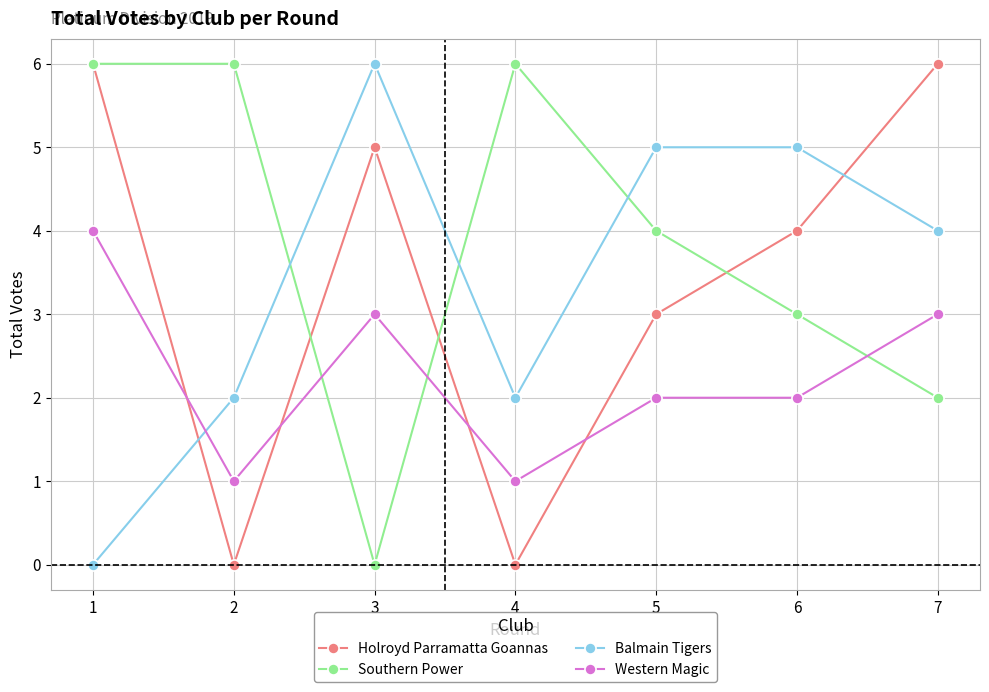

What is the spread (max minus min) of values at 3?

6